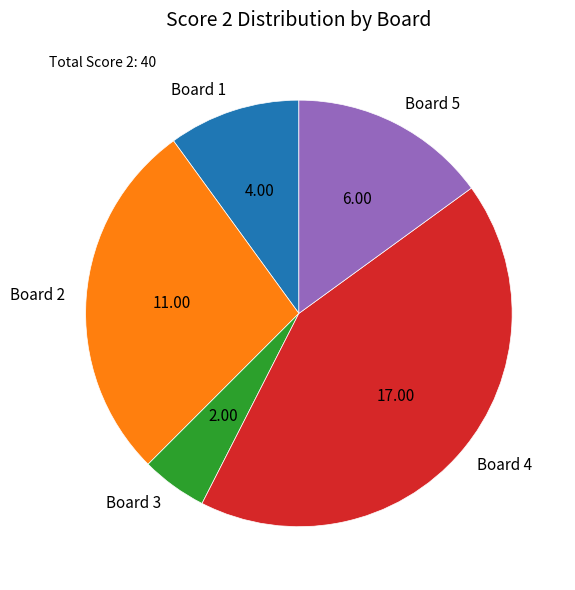

Approximately how many times larger is the value at Board 5 compared to Board 3?

3.0